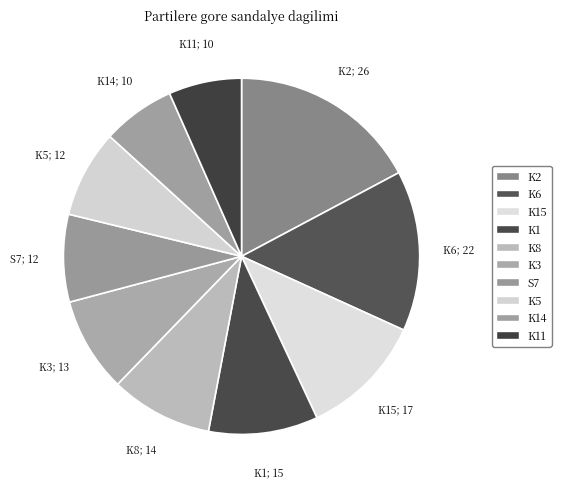

Count the number of slices in the pie.

10